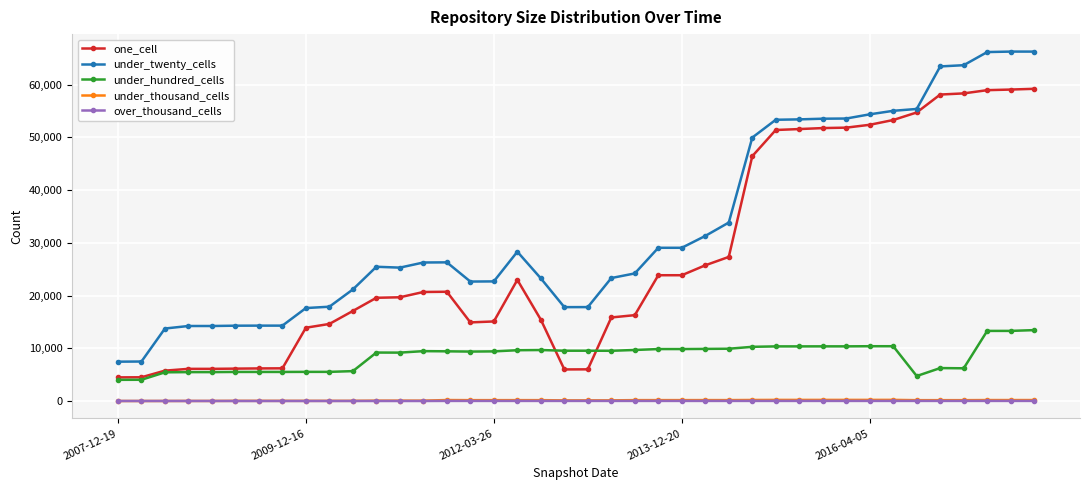

Which series has the largest total across all categories?

under_twenty_cells